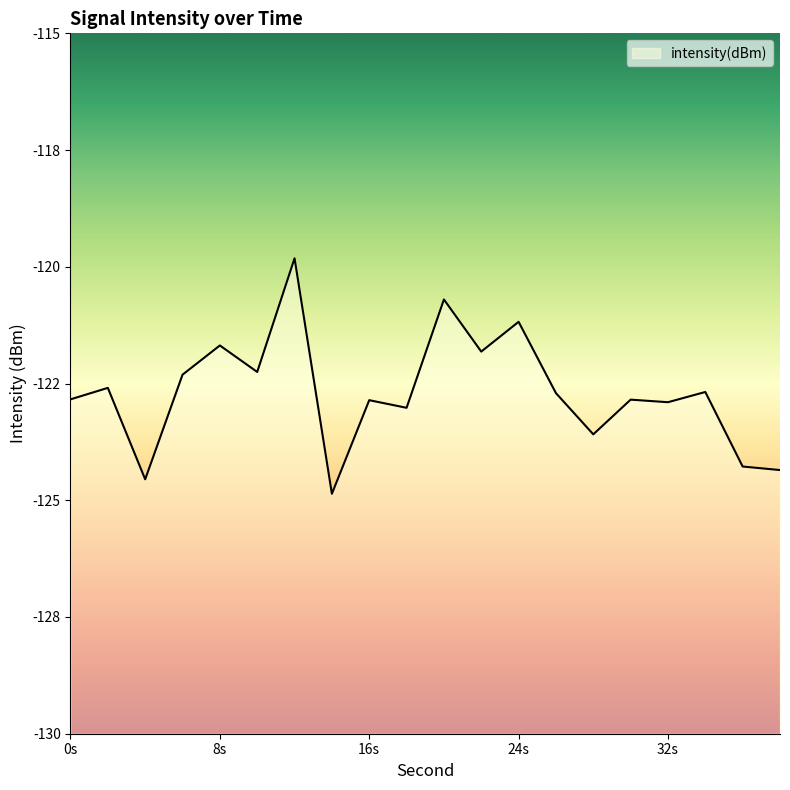

Reading right to left, transcribe all the data shown in this chart.

-124.4	-124.3	-122.7	-122.9	-122.8	-123.6	-122.7	-121.2	-121.8	-120.7	-123.0	-122.9	-124.9	-119.8	-122.3	-121.7	-122.3	-124.6	-122.6	-122.8